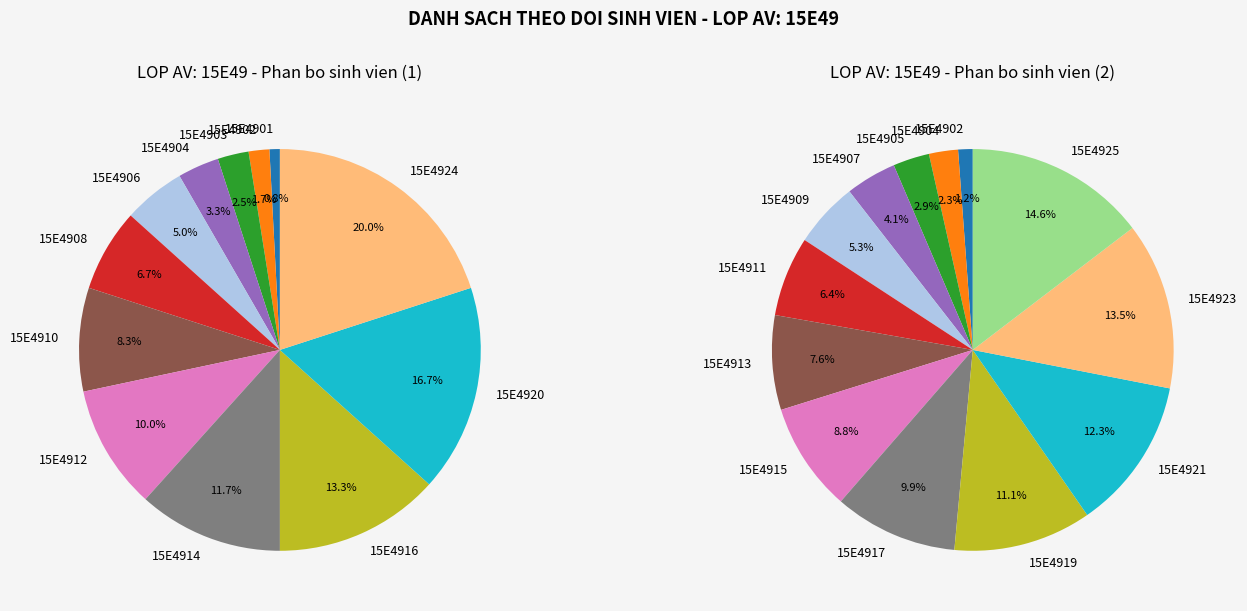

What is the change in value from 15E4905 to 15E4906?

+1